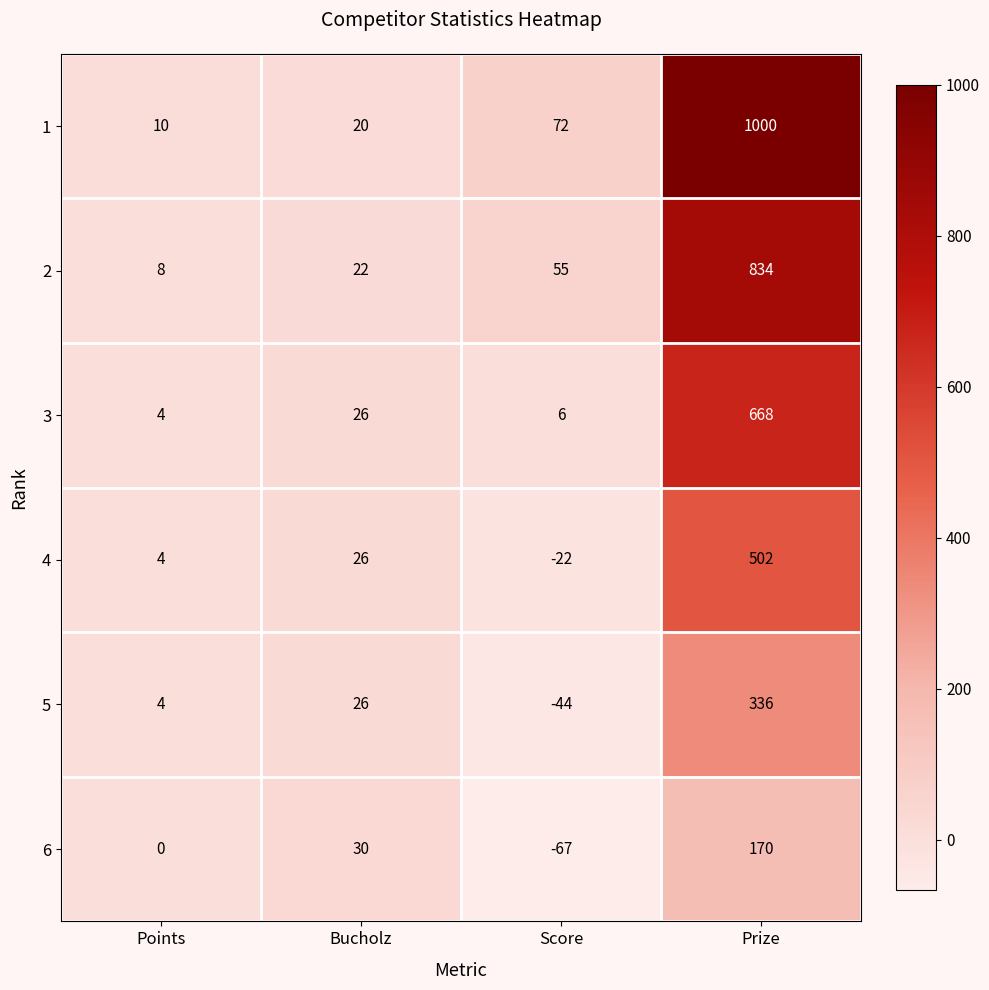

The 2 series shows 8 at Bucholz. True or false?

False